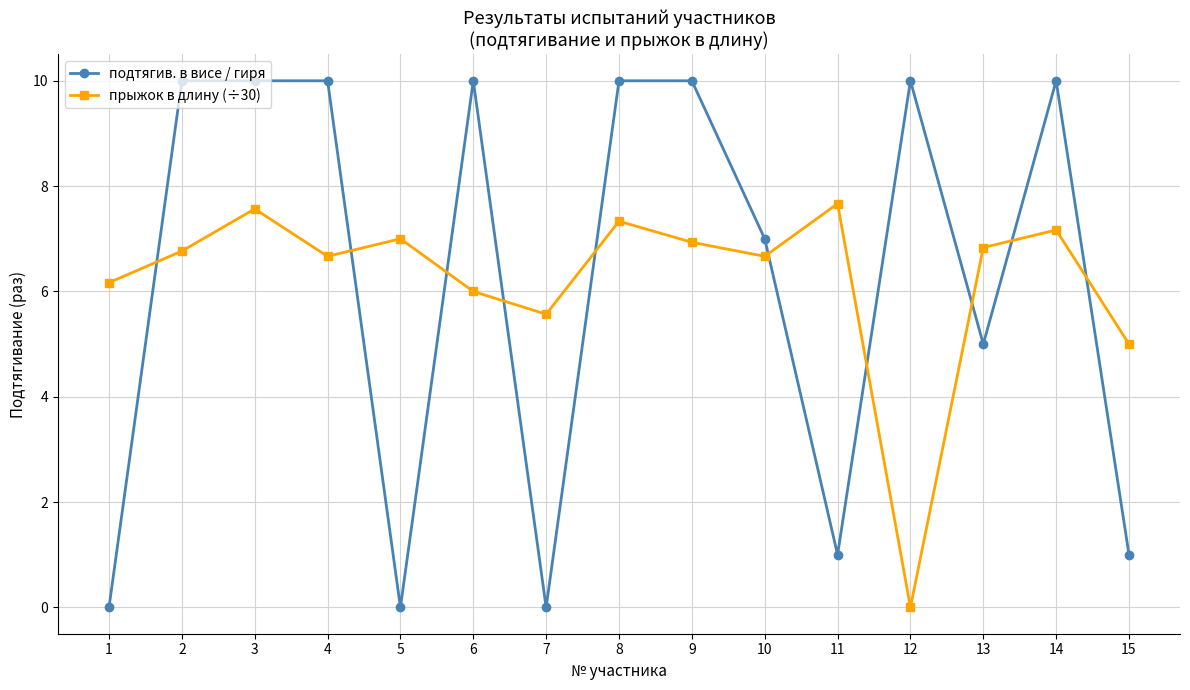

Between which two adjacent categories do подтягив. в висе / гиря and прыжок в длину (÷30) first intersect?

1 and 2